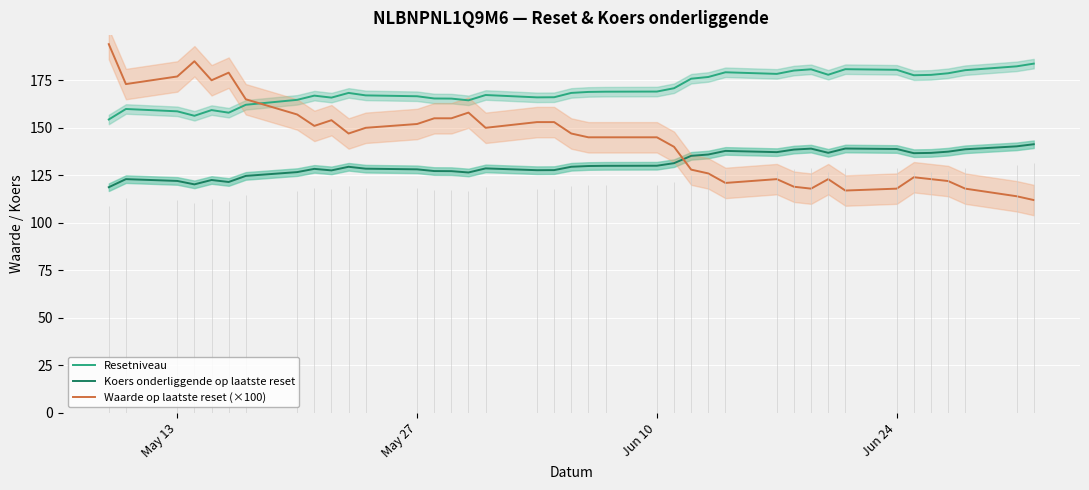

True or false: Koers onderliggende op laatste reset and Resetniveau cross at least once.

False